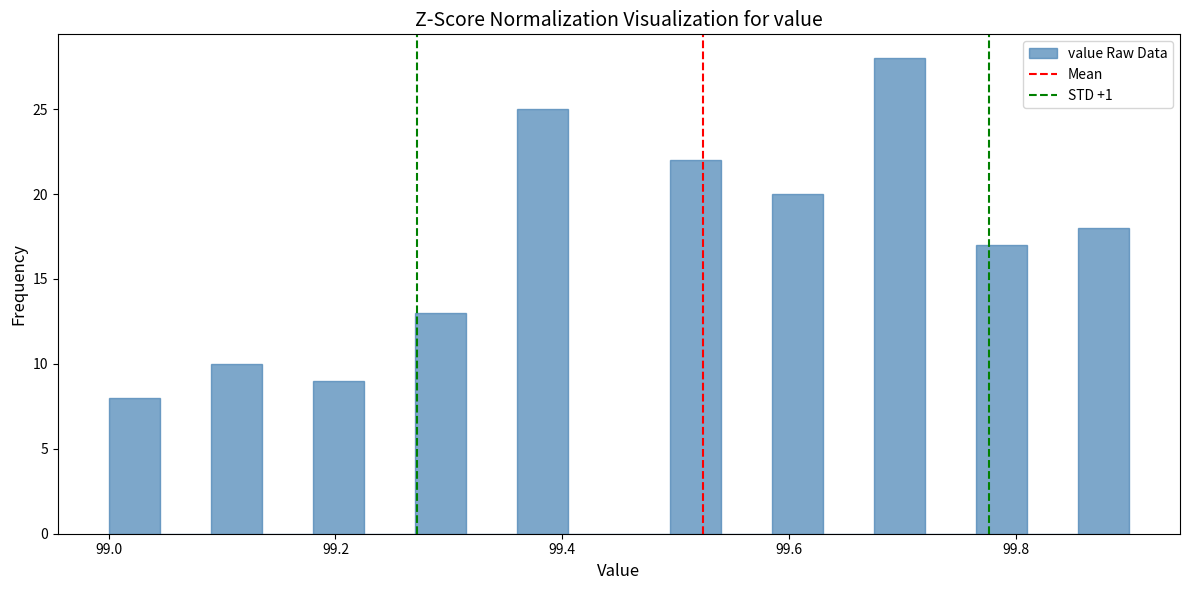

Read against the x-axis, roughly where is the centre of the tallest bar?

99.70